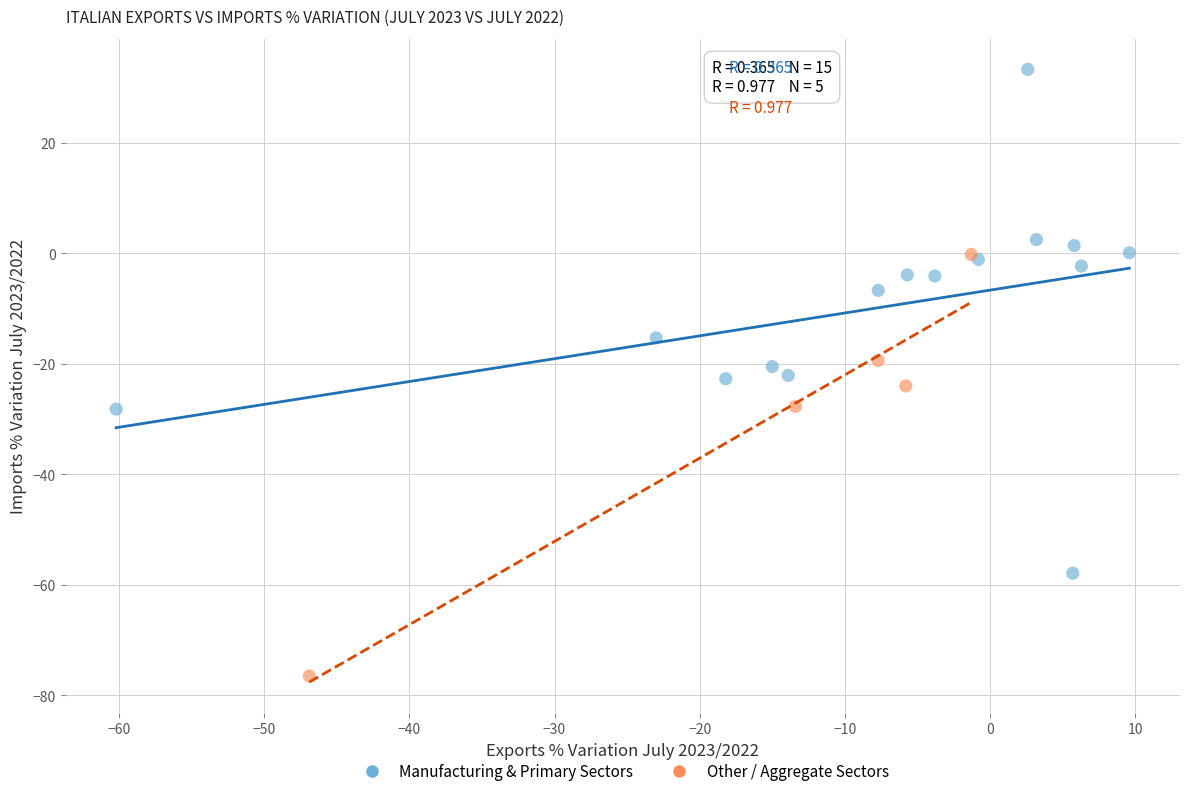

Which series has the widest spread of Y values?

Manufacturing & Primary Sectors